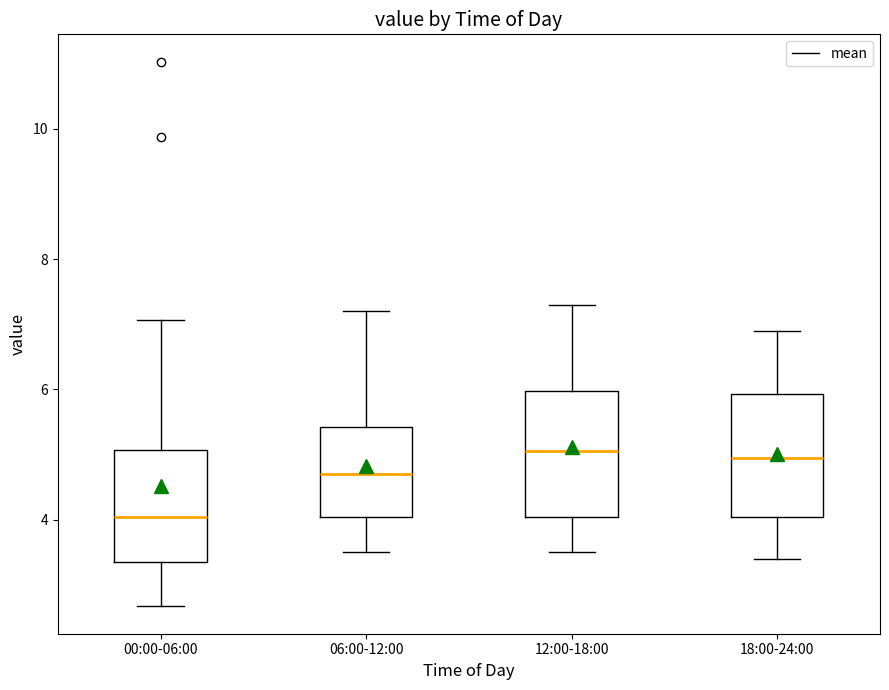

Reading left to right, read every box against the y-axis: the position of its median line, the range the box covers, and the ends of its whiskers. The values are not printed on the chart, so give them approximately, as read against the axis.

00:00-06:00: median 4.0, box 3.4 to 5.0, whiskers 2.6 to 7.0
06:00-12:00: median 4.8, box 4.0 to 5.4, whiskers 3.6 to 7.2
12:00-18:00: median 5.0, box 4.0 to 6.0, whiskers 3.6 to 7.4
18:00-24:00: median 5.0, box 4.0 to 6.0, whiskers 3.4 to 7.0